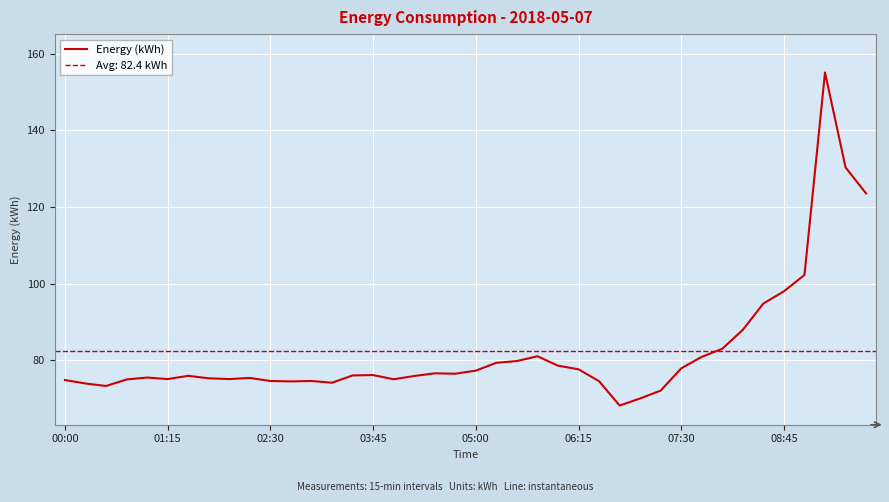

True or false: there are more than 1 points higher than both neighbors.

True